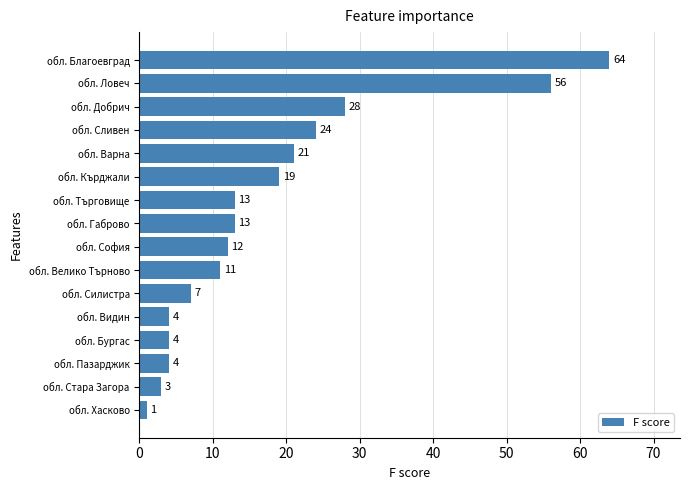

The value at обл. София is 12. True or false?

True